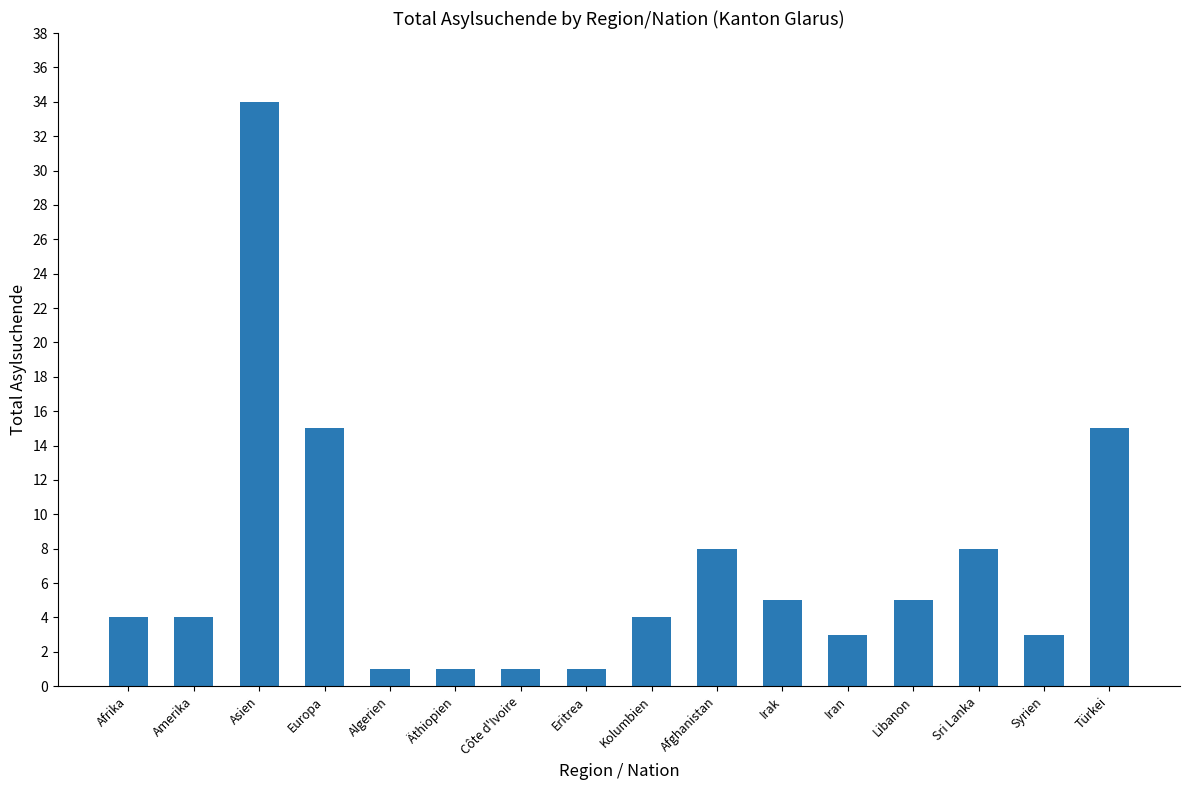

How many bars are there in total?

16